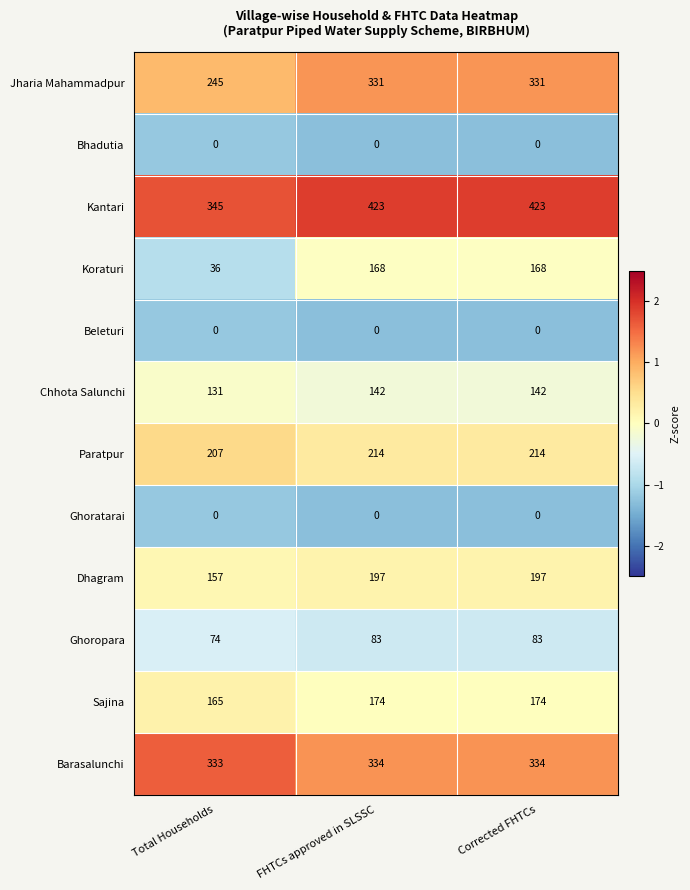

How many categories are shown in the chart?

3